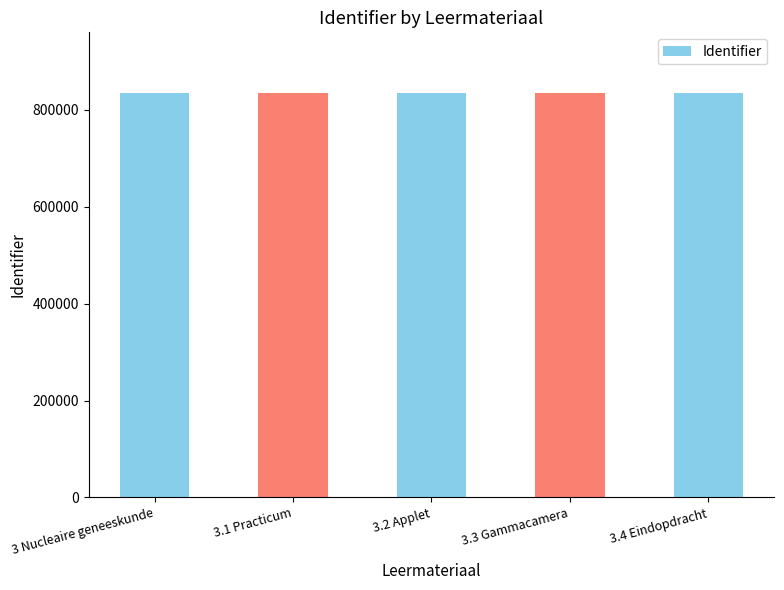

How many data points are less than 834548?

2